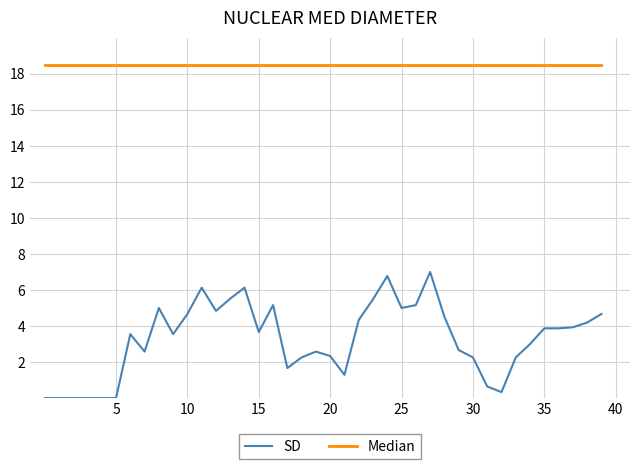

Rank the series by their average value, from highest to lowest.

Median, SD